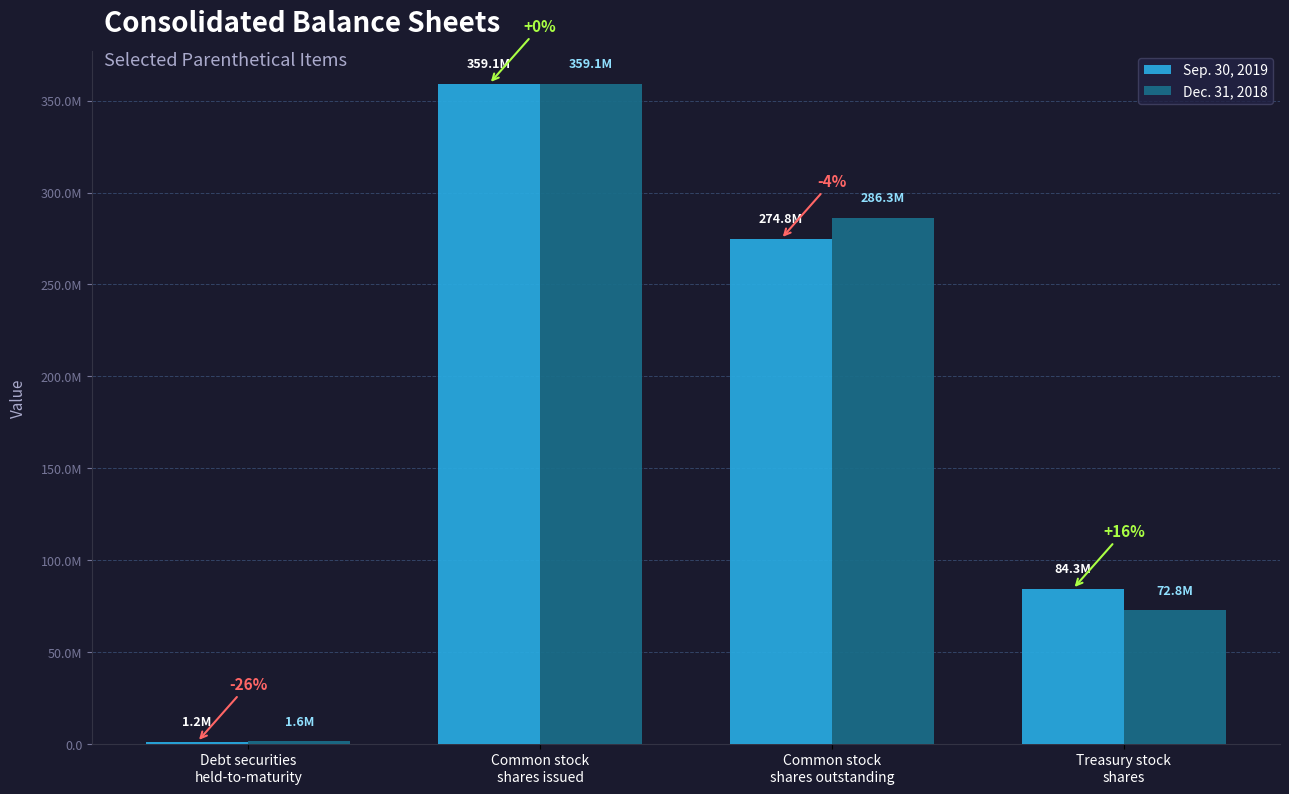

What are all the series names shown in the legend?

Sep. 30, 2019, Dec. 31, 2018